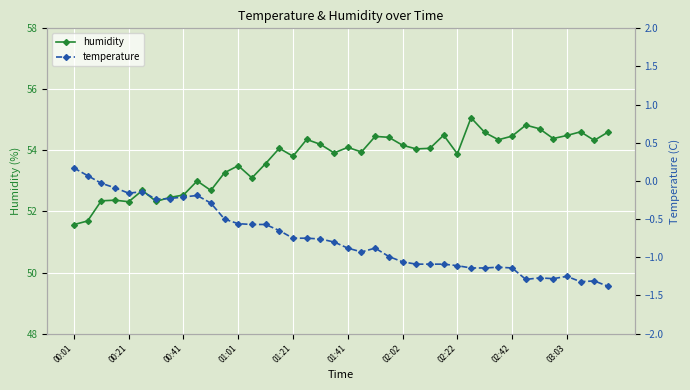

How many interior local valleys does the humidity series have?

12